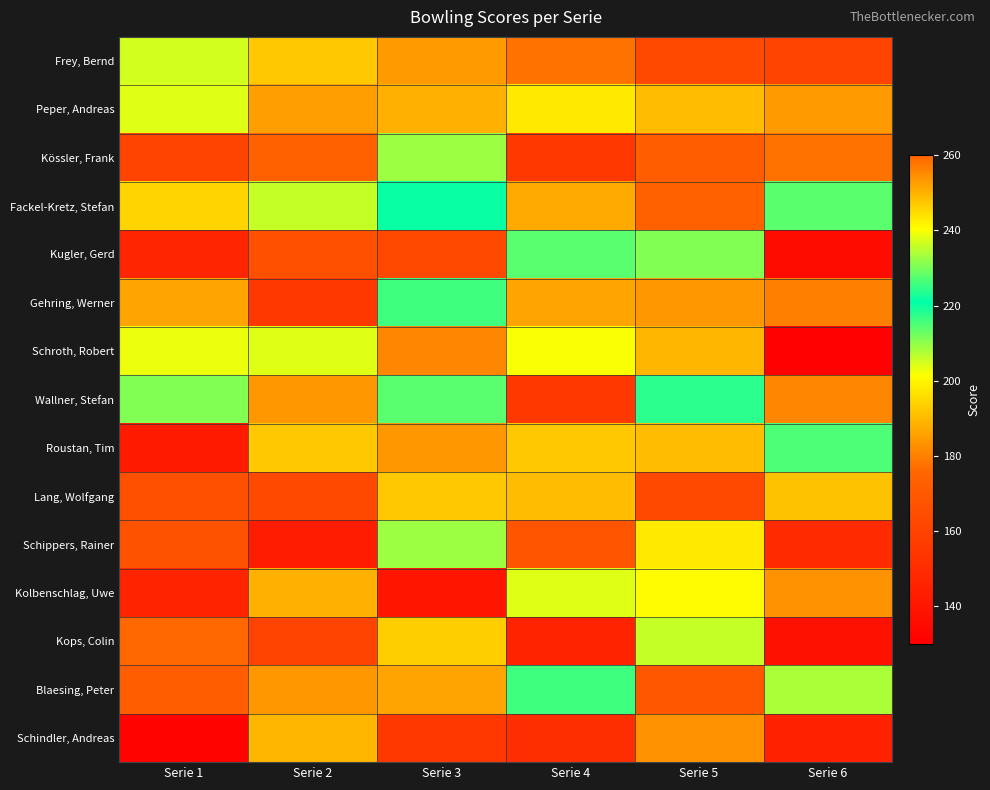

At Serie 1, list the series in order from smallest to largest.

Schindler, Andreas, Roustan, Tim, Kolbenschlag, Uwe, Kugler, Gerd, Kössler, Frank, Lang, Wolfgang, Schippers, Rainer, Blaesing, Peter, Kops, Colin, Gehring, Werner, Fackel-Kretz, Stefan, Schroth, Robert, Peper, Andreas, Wallner, Stefan, Frey, Bernd